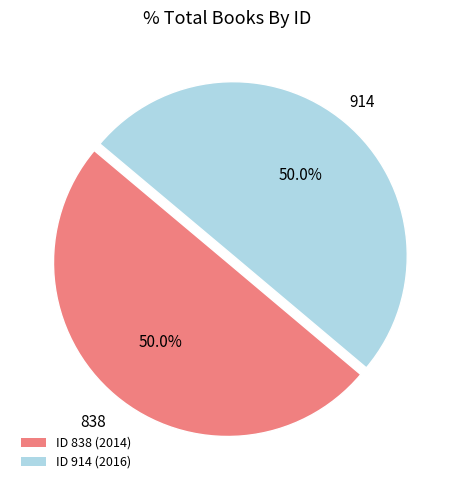

Approximately how many times larger is the value at ID 914 (2016) compared to ID 838 (2014)?

1.0